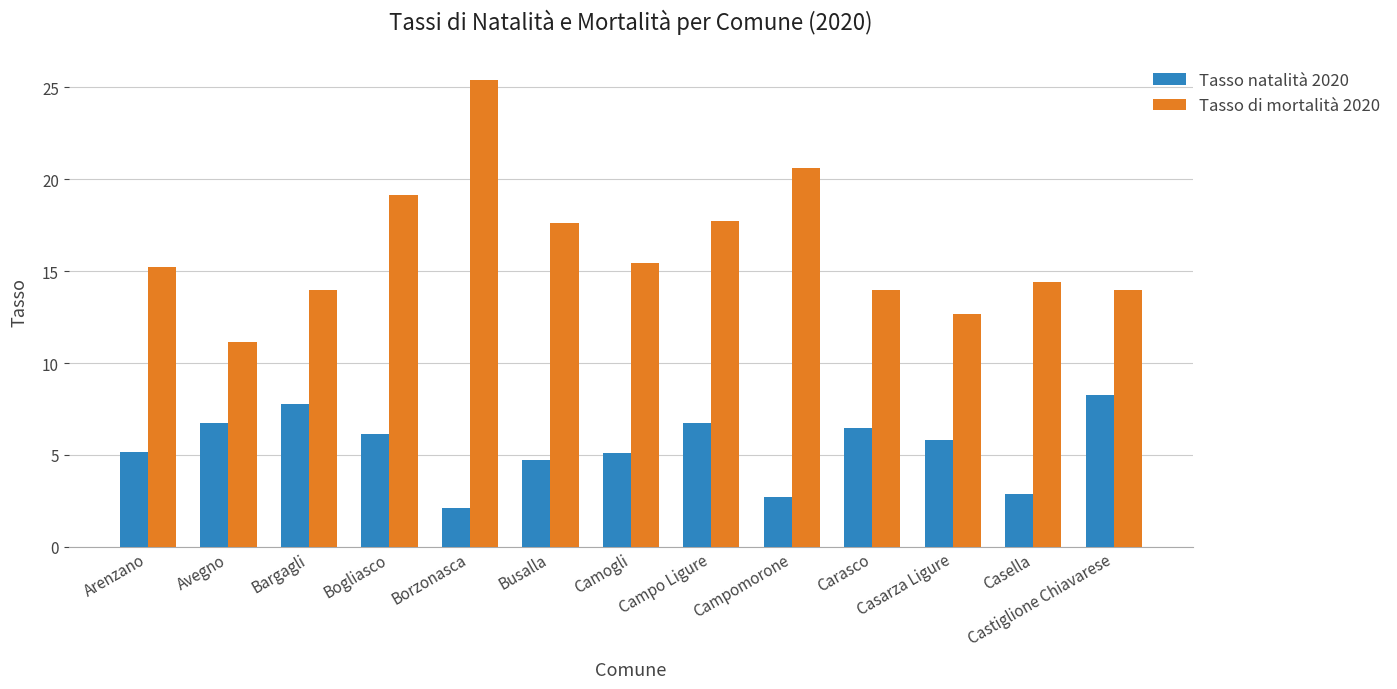

Count the number of data series in this chart.

2